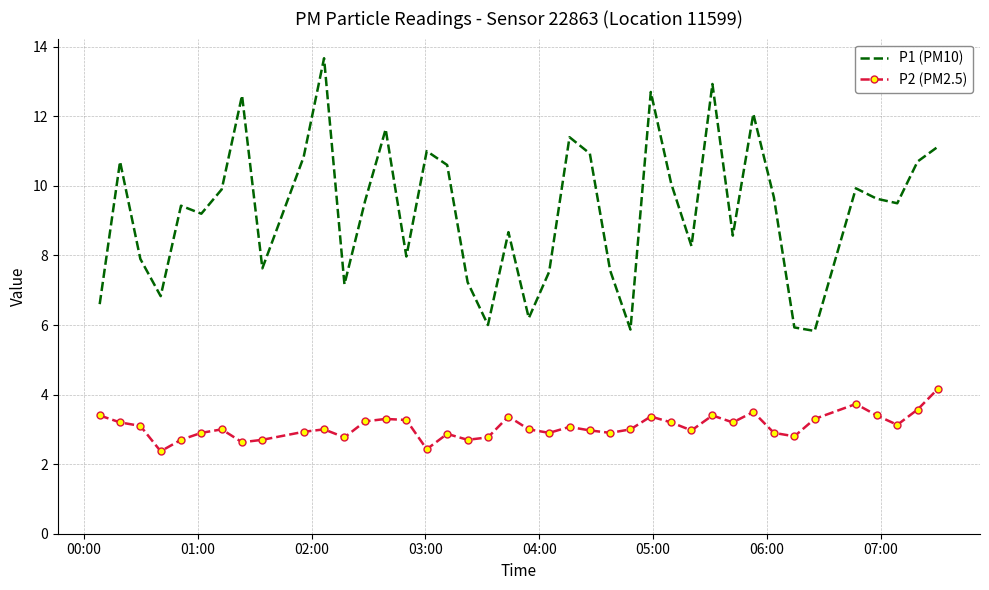

True or false: P2 (PM2.5) and P1 (PM10) intersect in this chart.

False